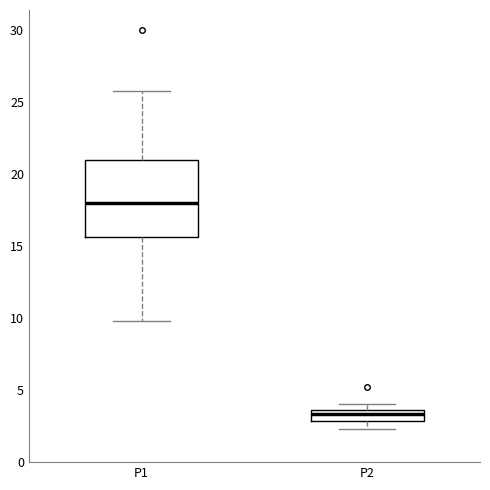

Where is the upper edge of the box for P2 on the y-axis? The values are not printed on the chart, so give them approximately, as read against the axis.

3.5